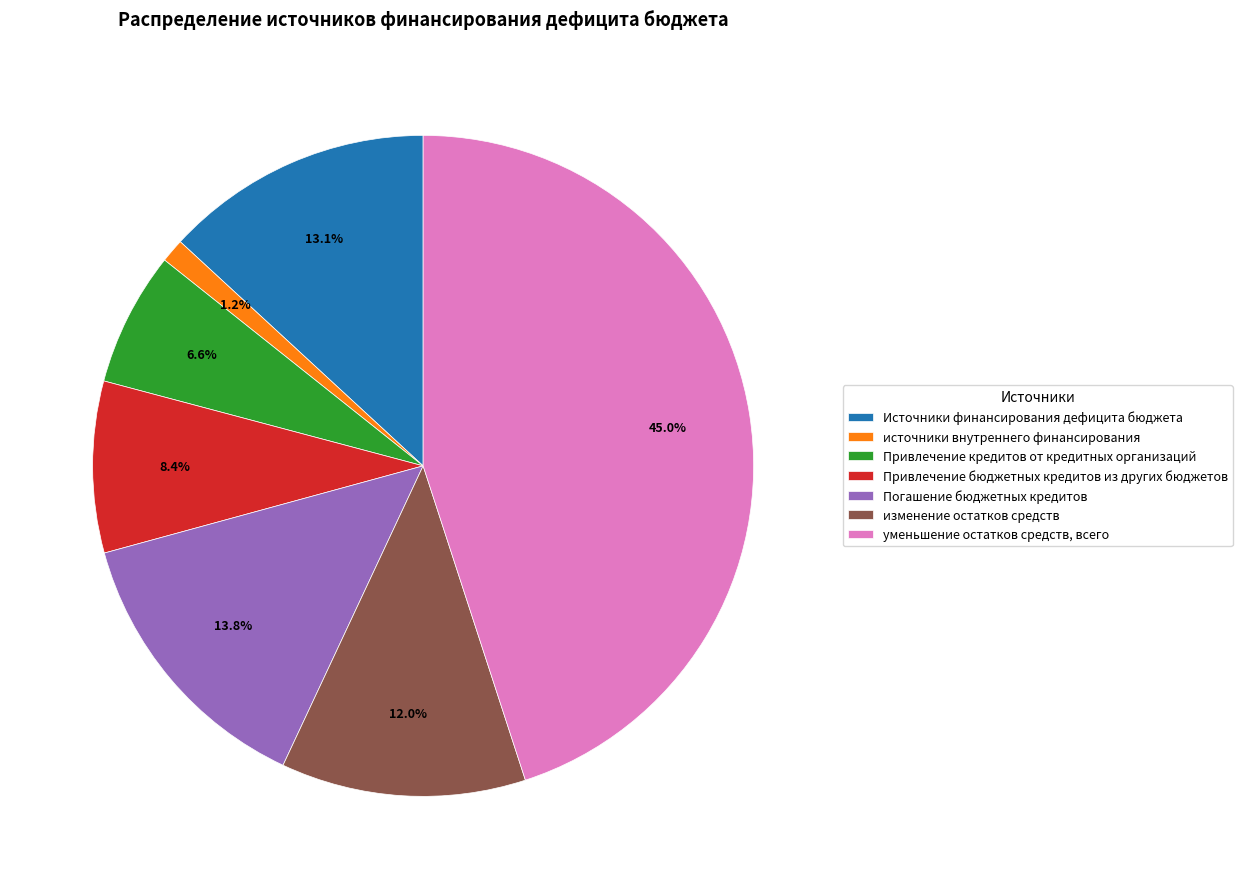

How many slices are in this pie chart?

7